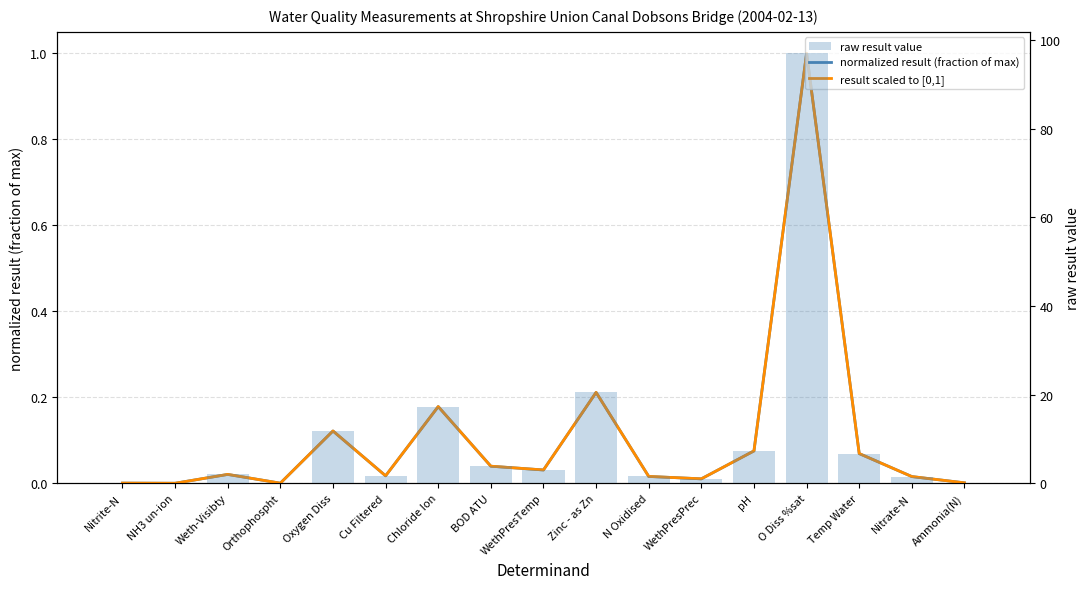

What is the difference between the maximum and minimum values in the normalized result (fraction of max) series?

1.0